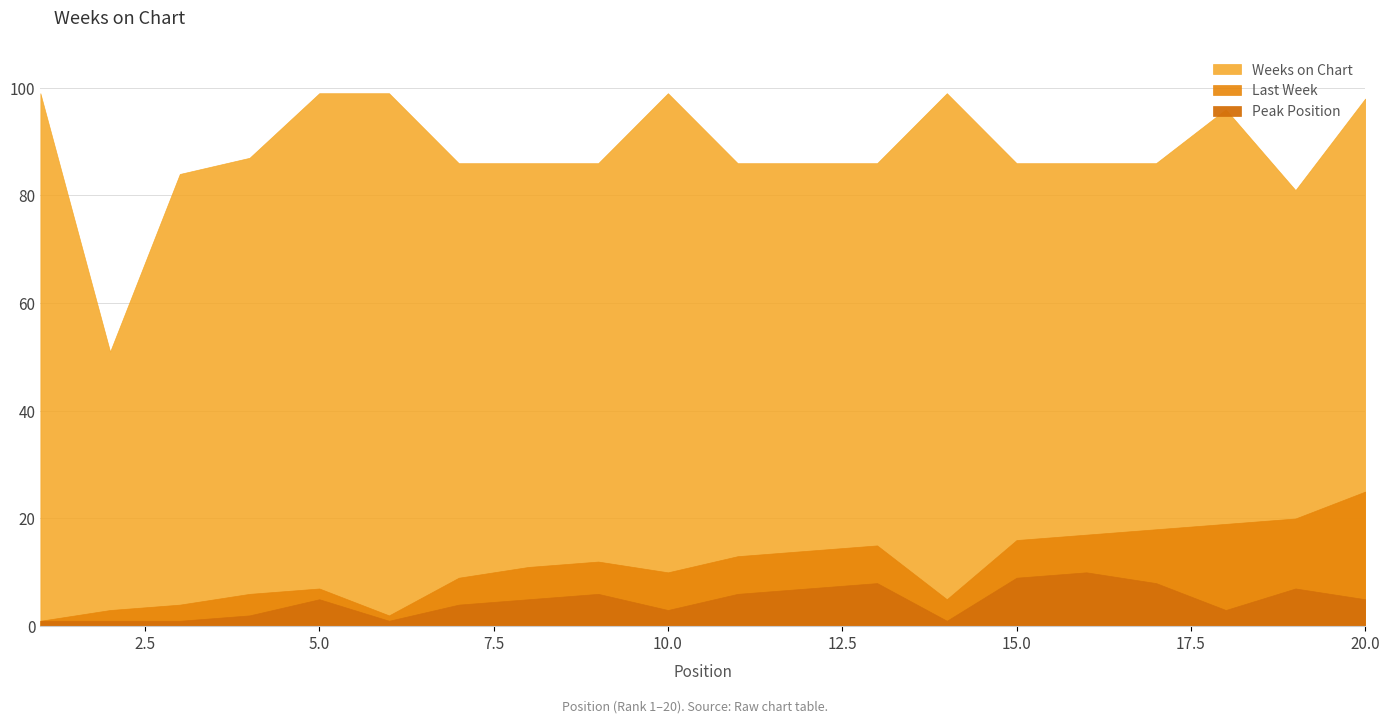

Which label corresponds to the largest value in the chart?

1